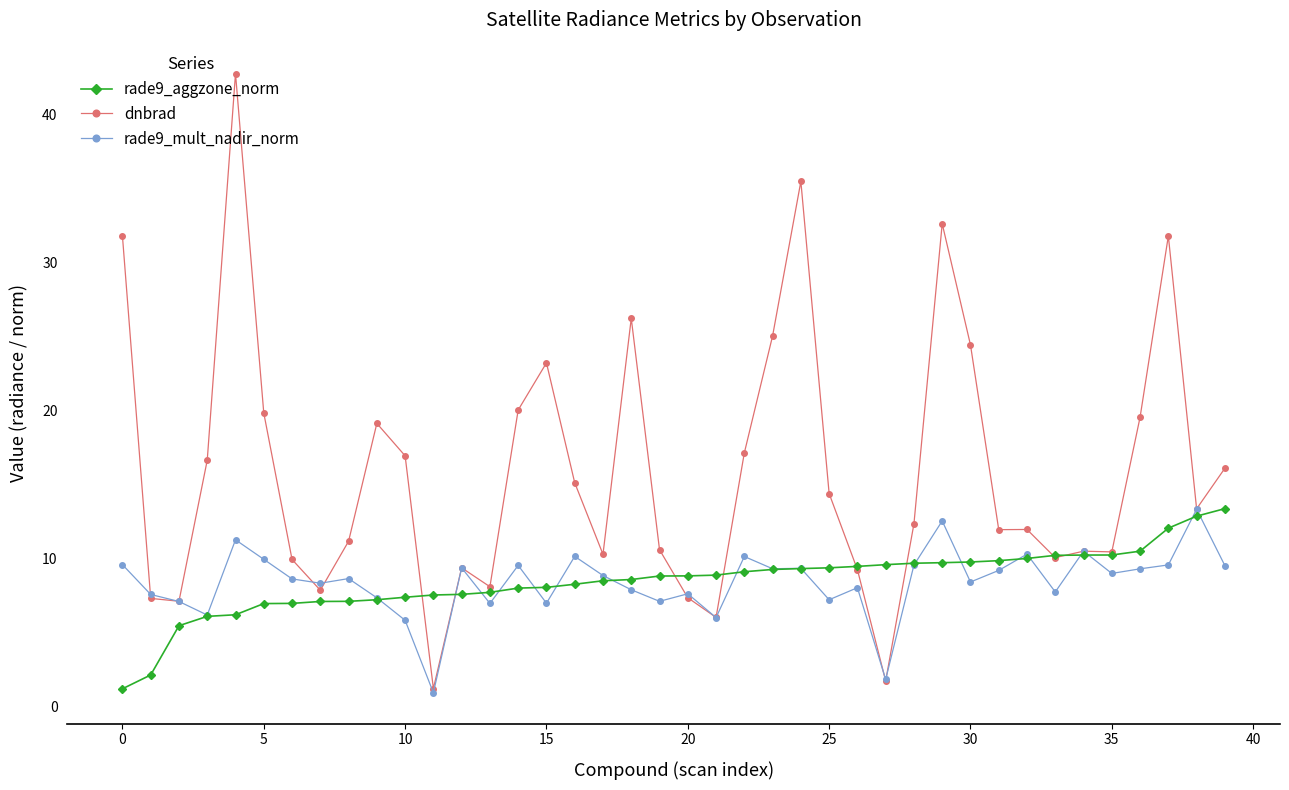

What is the lowest value of the rade9_mult_nadir_norm series?

1.0